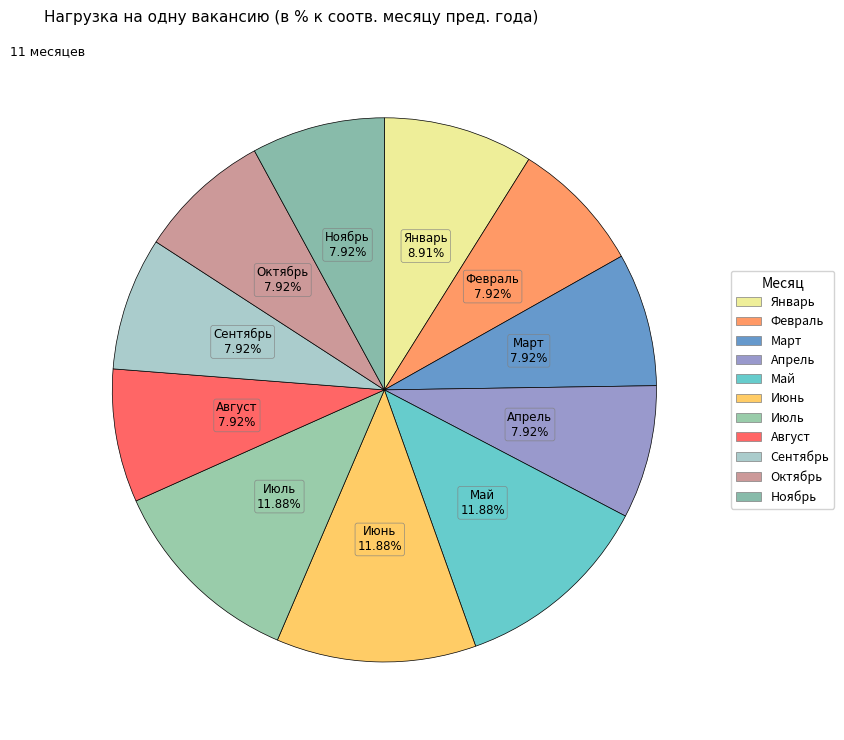

To the nearest percent, what is the difference between the largest and smallest slice percentages?

4%